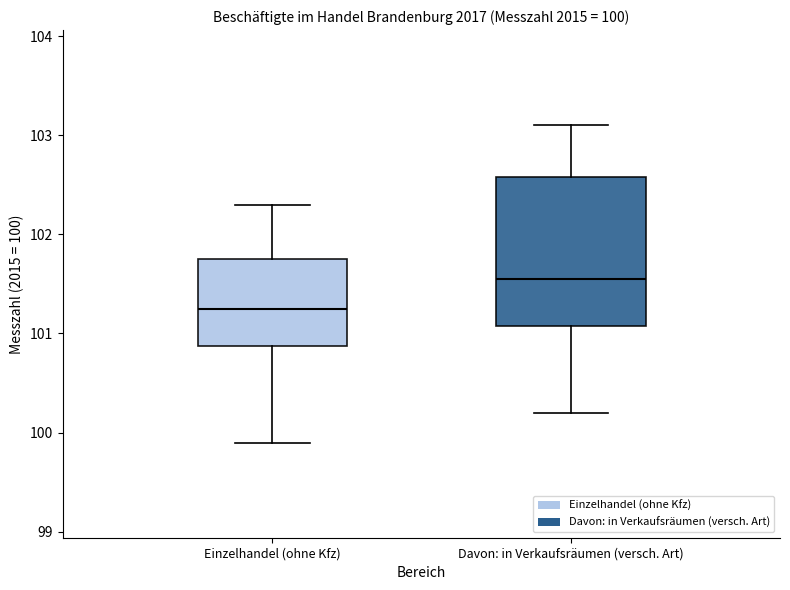

Which box is the tallest, from its lower edge to its upper edge?

Davon: in Verkaufsräumen (versch. Art)